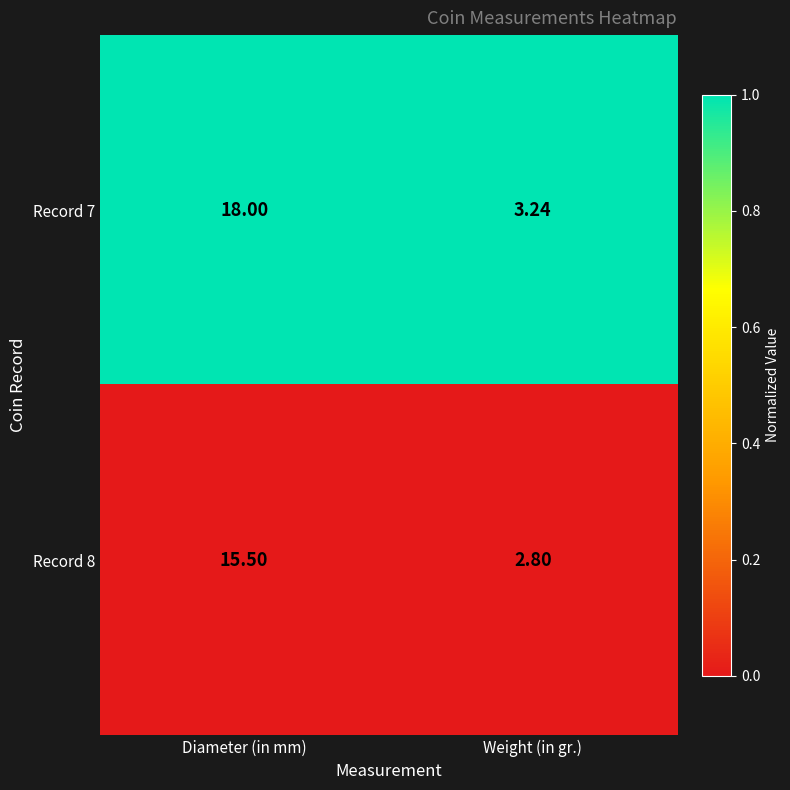

Rank the categories by Record 8 value from lowest to highest.

Weight (in gr.), Diameter (in mm)